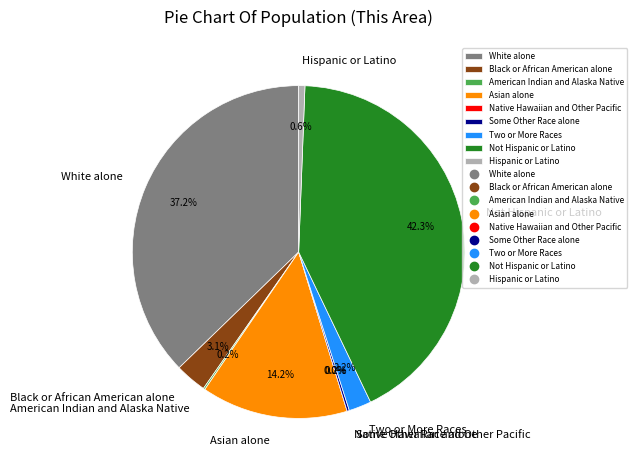

To the nearest percent, what is the average slice percentage?

11%